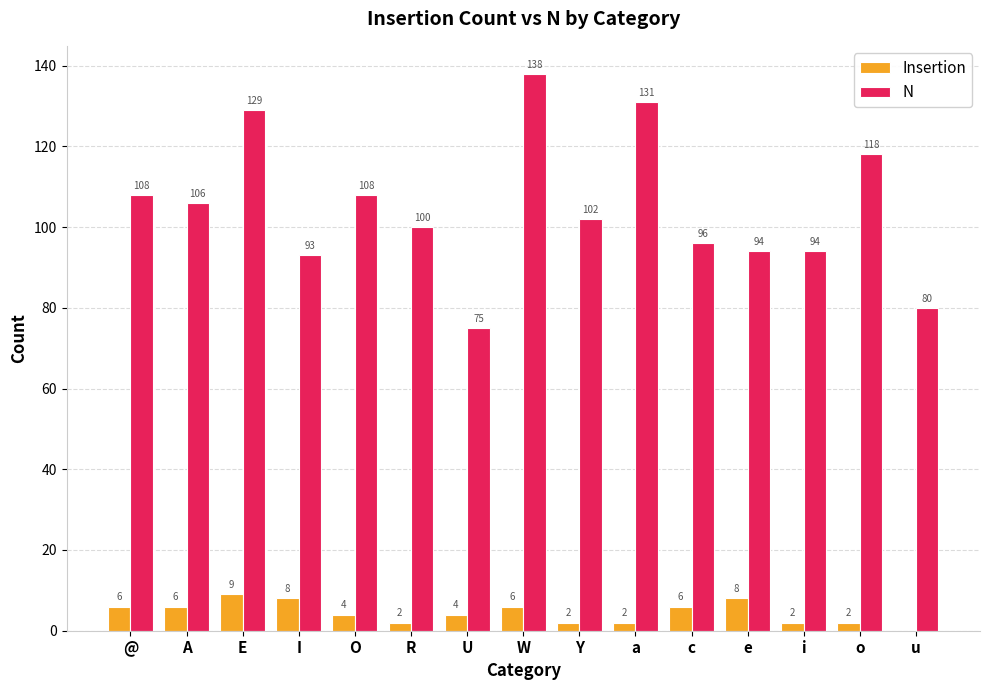

Between @ and O, which series saw the biggest shift?

Insertion